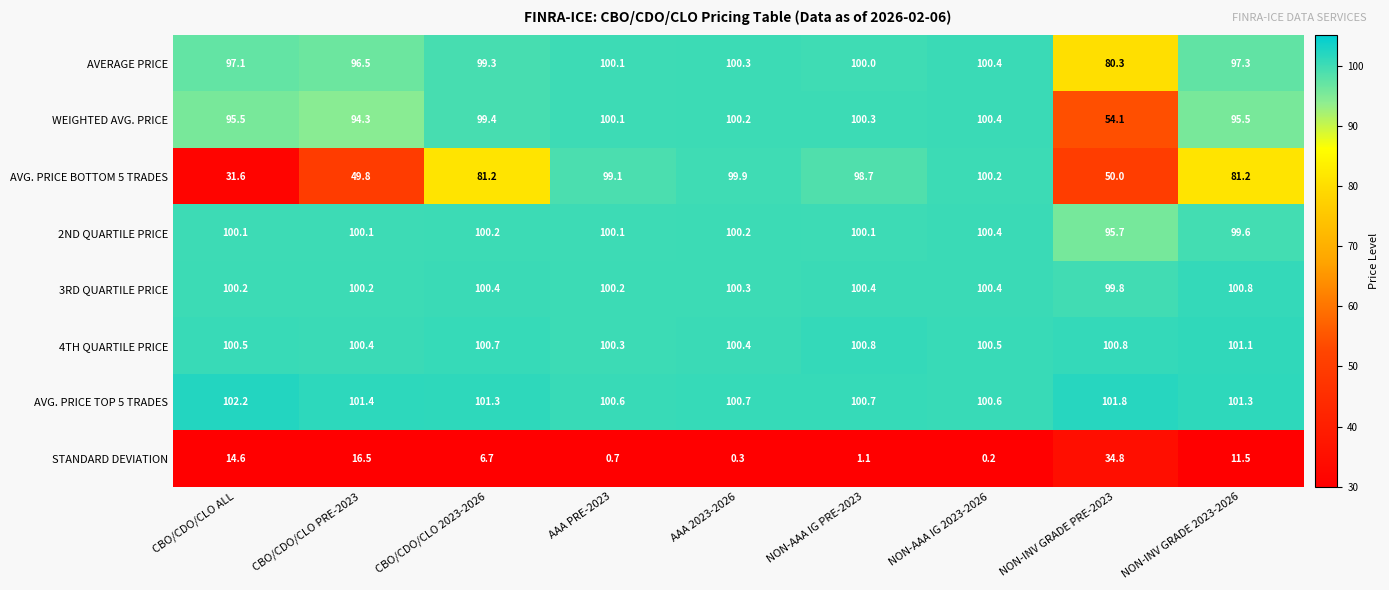

Count the number of data series in this chart.

8